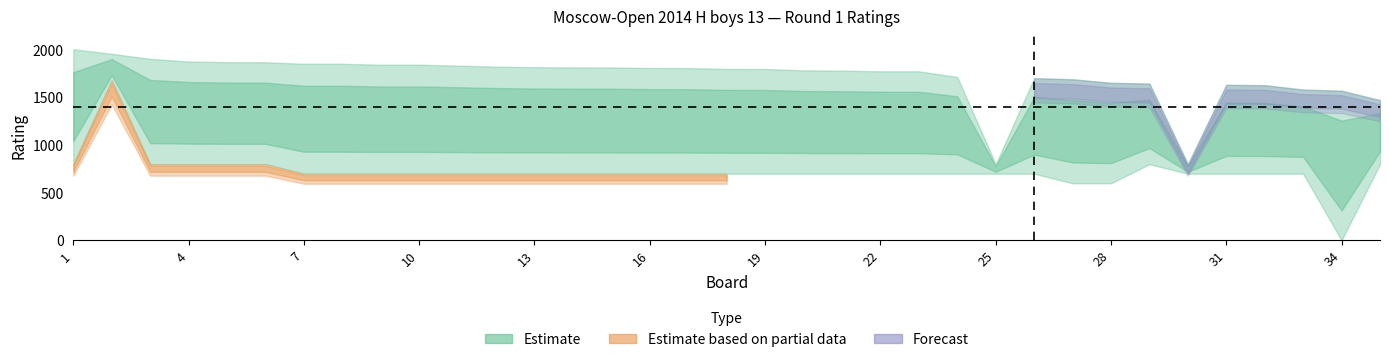

At which label does ratings_white first exceed 800?

2